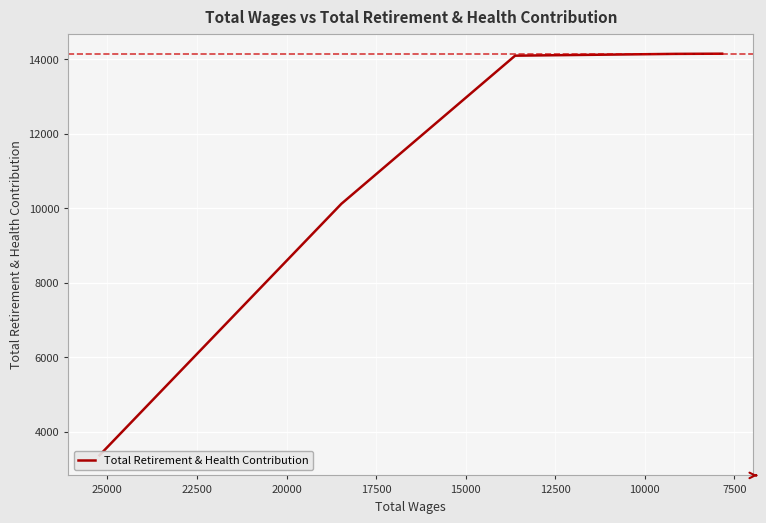

What is the value of the 4th point from the left?

14142